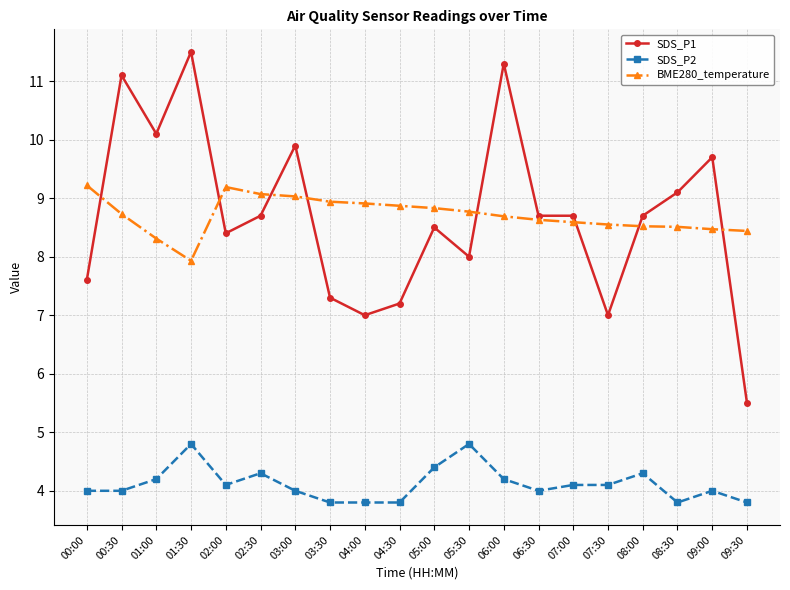

What is the minimum value for BME280_temperature?

7.9